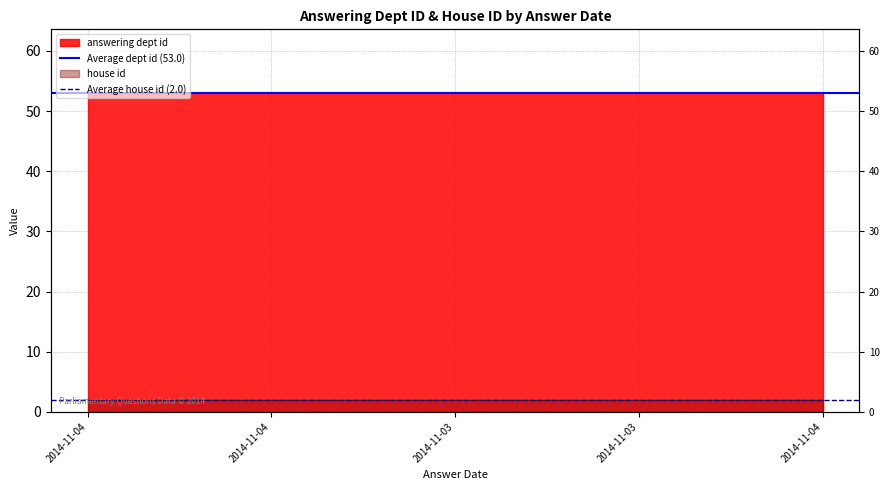

Which series has the largest range (max minus min)?

Average dept id (53.0)